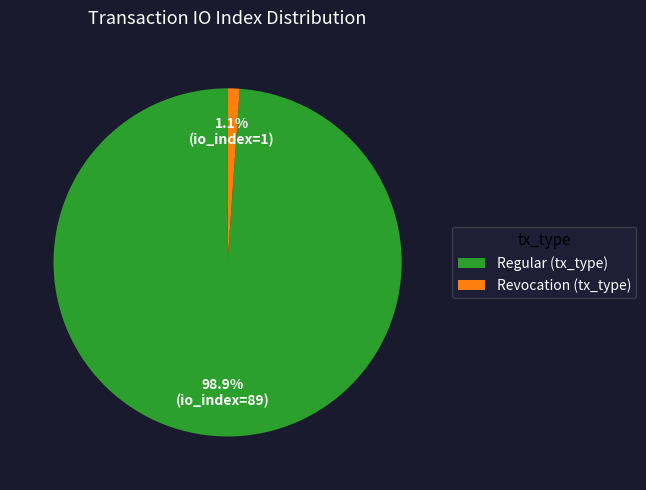

Rank the categories by value from highest to lowest.

Regular (tx_type), Revocation (tx_type)